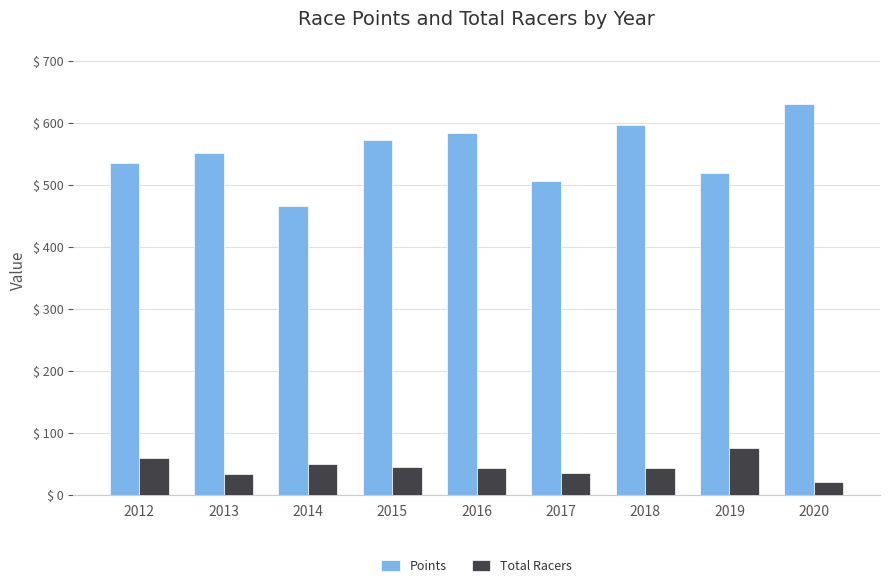

What is the greatest value displayed?

630.4